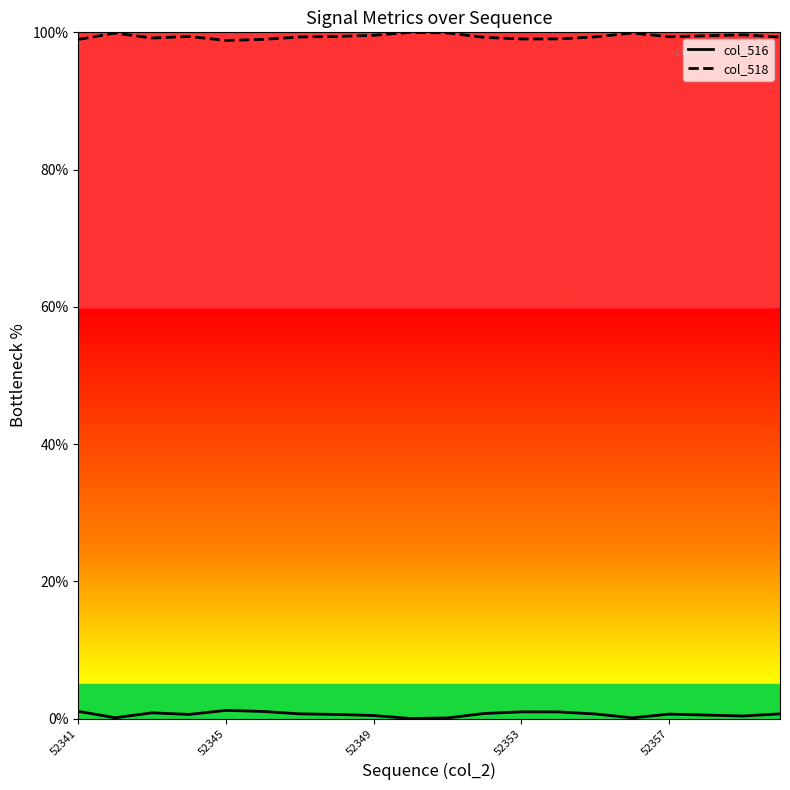

True or false: col_518 and col_516 intersect in this chart.

False